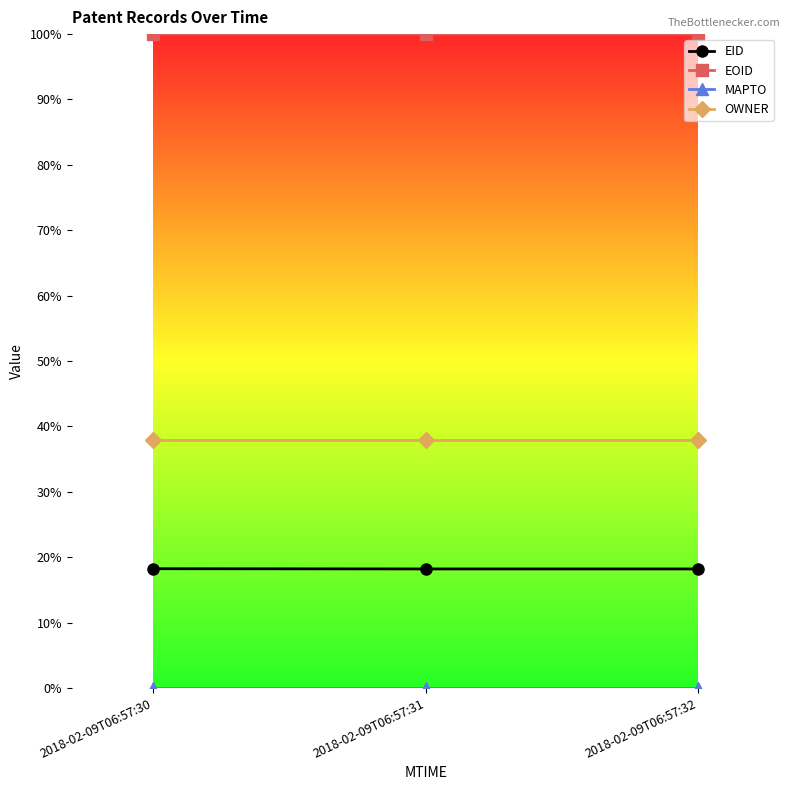

At which category is the sum across all series the highest?

2018-02-09T06:57:30